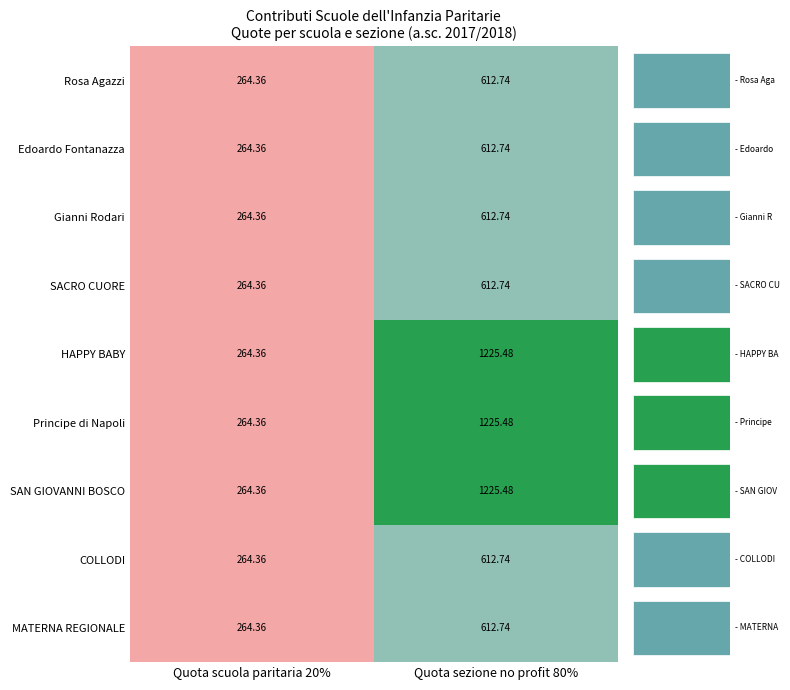

What is the highest value of the MATERNA REGIONALE series?

612.7